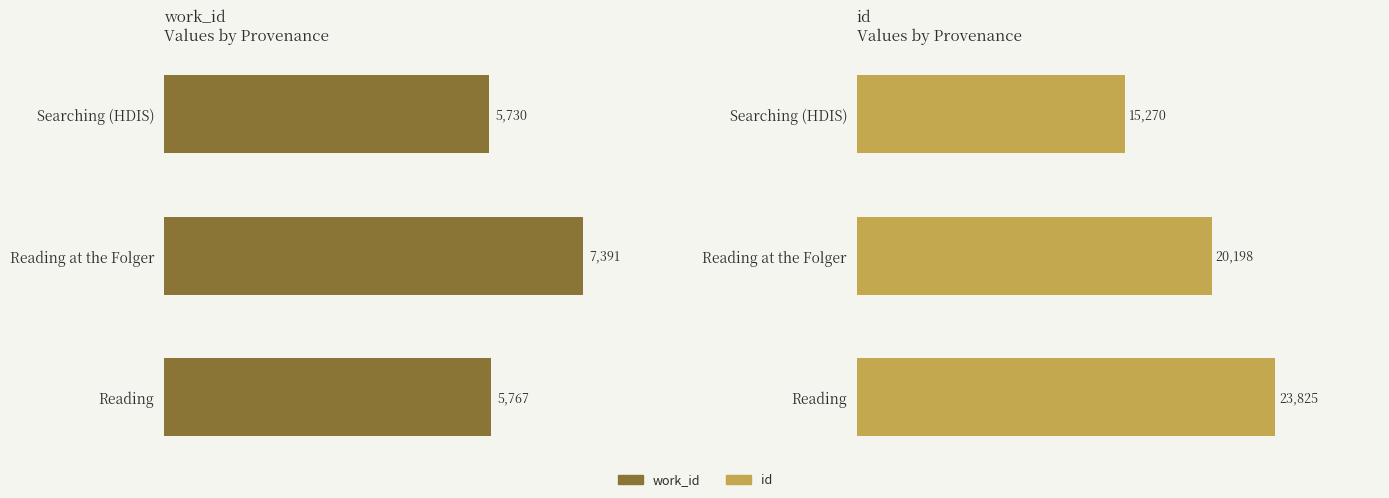

Rank the series by their maximum value, from highest to lowest.

id, work_id